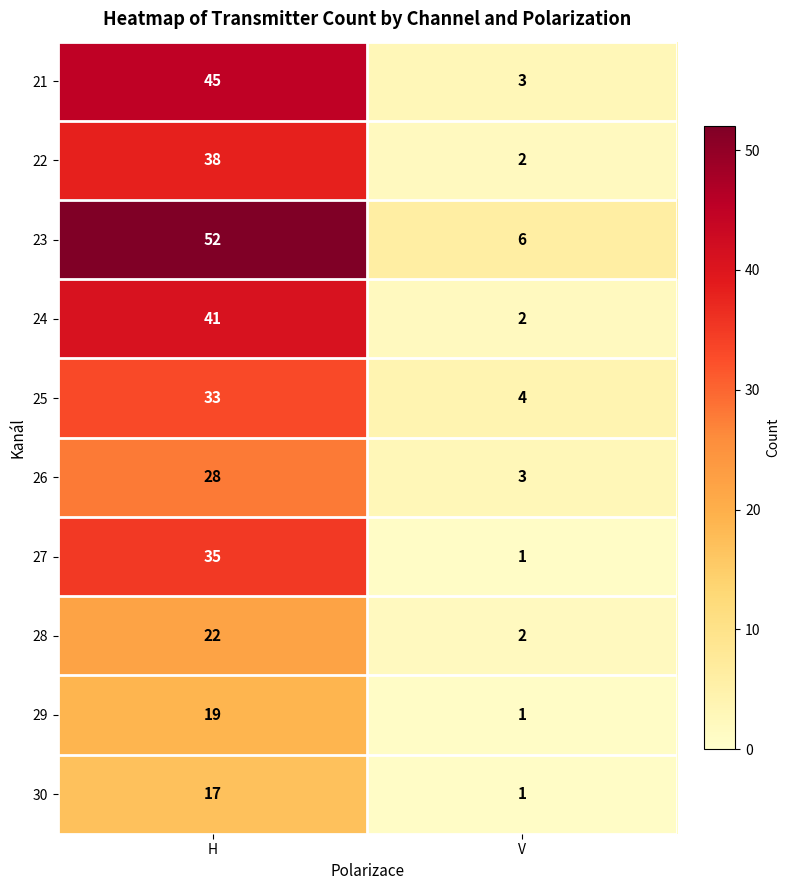

Which series has the largest total across all categories?

23